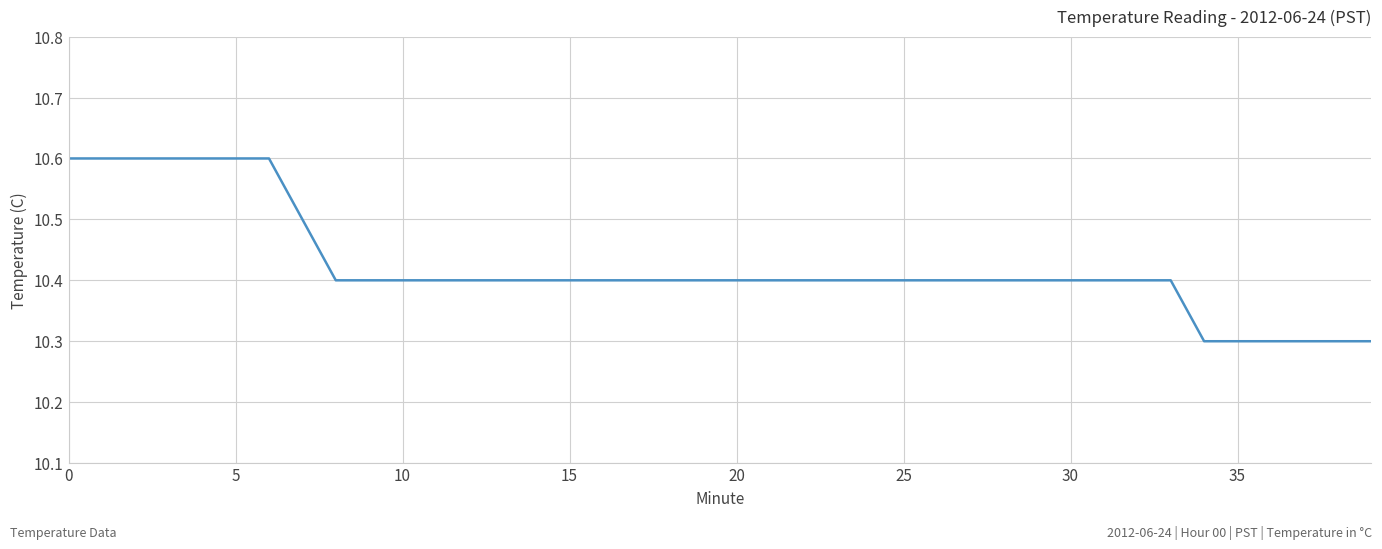

What is the minimum value shown in the chart?

10.3